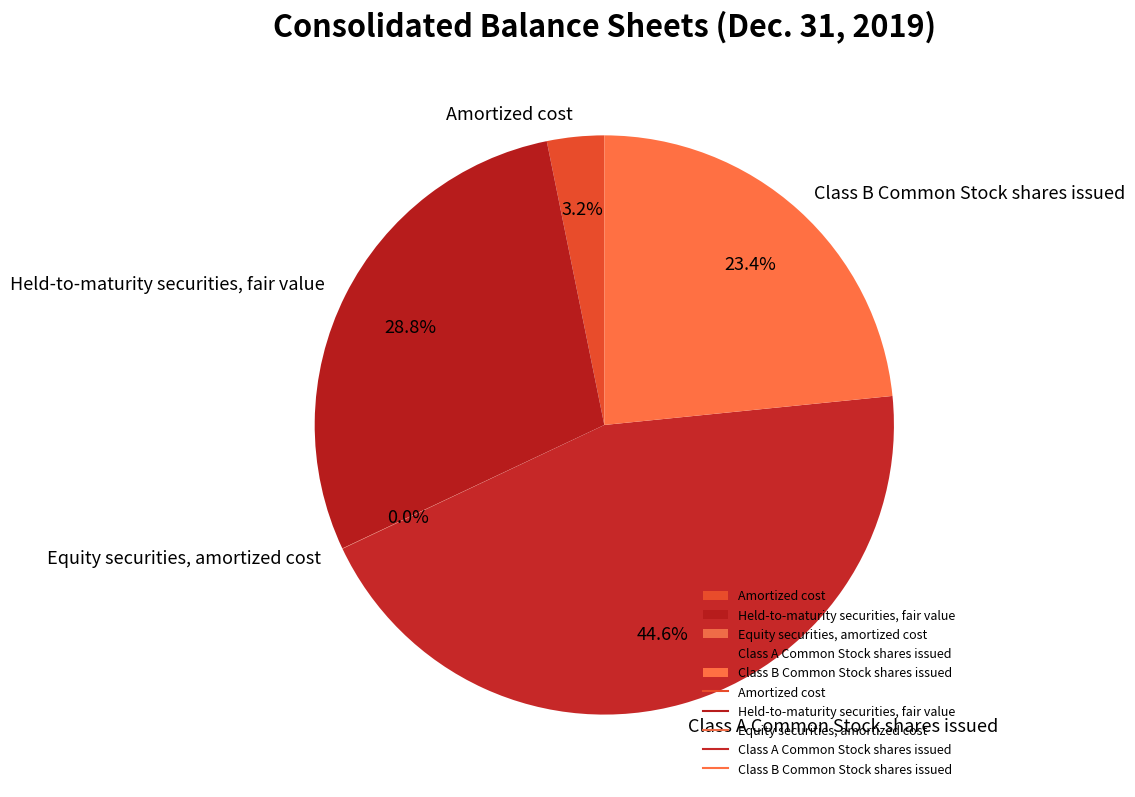

The Held-to-maturity securities, fair value slice represents 29% of the pie. True or false?

True